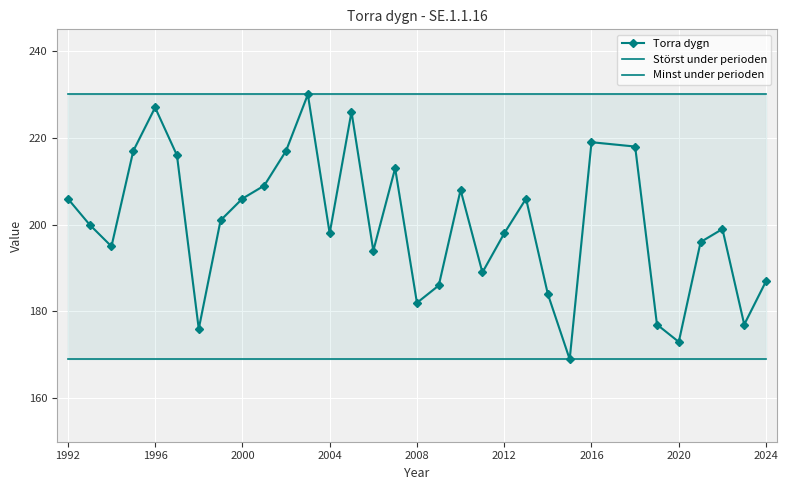

List the labels in order of value, largest first.

2003, 1996, 2005, 2016, 2018, 1995, 2002, 1997, 2007, 2001, 2010, 1992, 2000, 2013, 1999, 1993, 2022, 2004, 2012, 2021, 1994, 2006, 2011, 2024, 2009, 2014, 2008, 2019, 2023, 1998, 2020, 2015